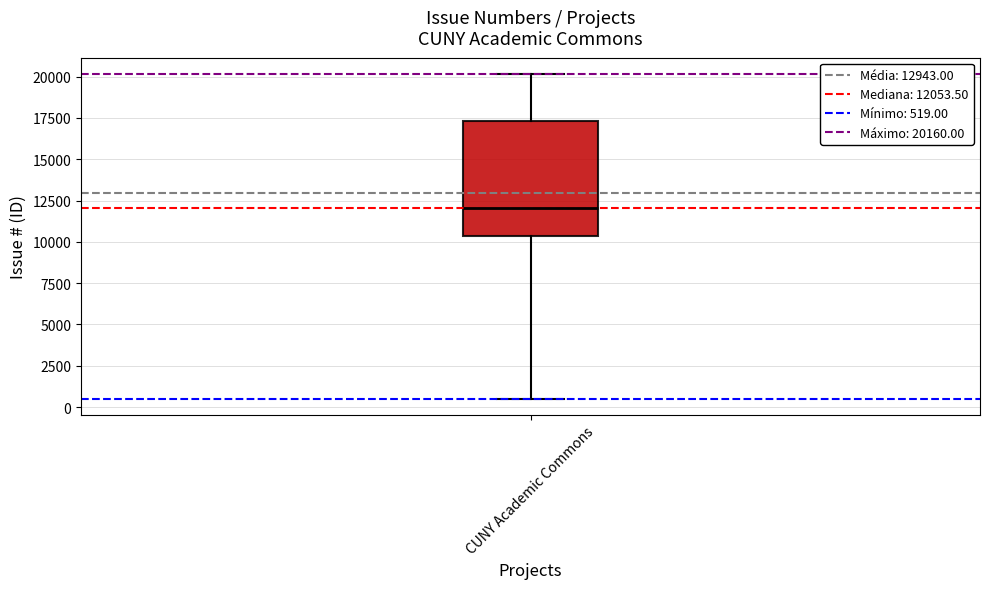

Read this box plot against the y-axis: the position of the median line, the range covered by the box, and the ends of both whiskers. The values are not printed on the chart, so give them approximately, as read against the axis.

median 12000, box 10500 to 17500, whiskers 500 to 20000